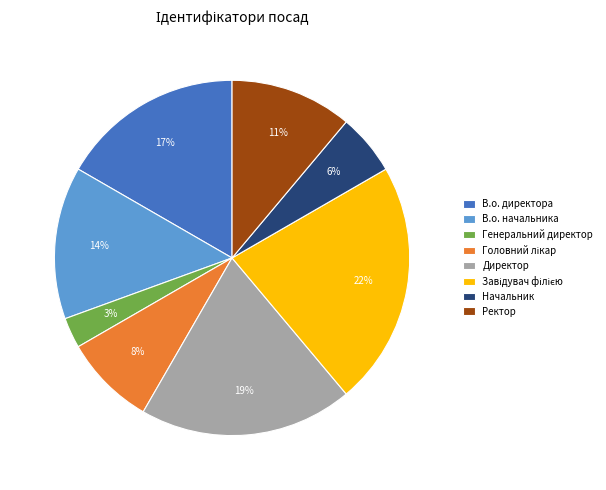

To the nearest percent, what is the combined percentage of Начальник and Ректор?

17%